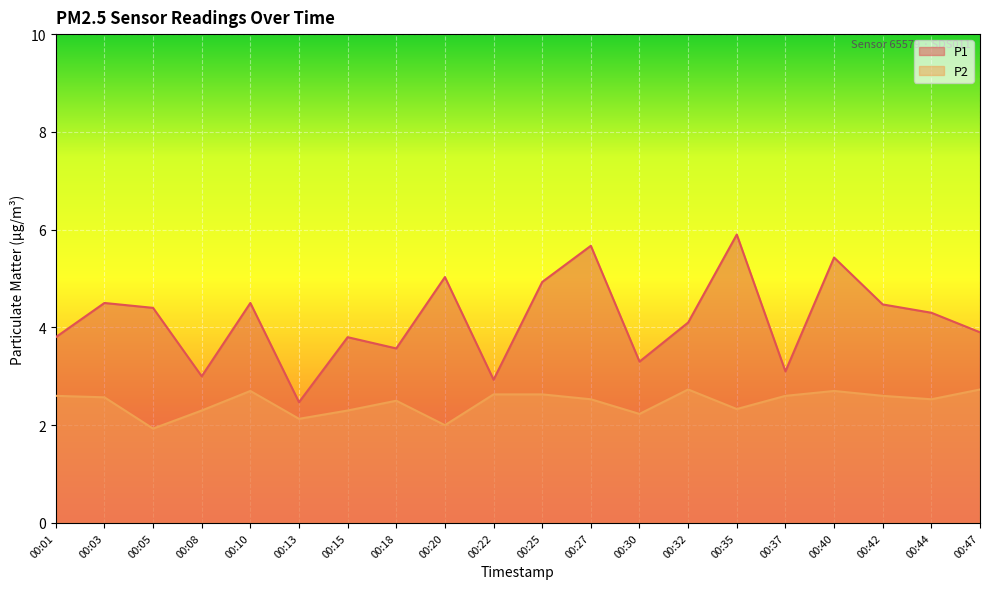

Where is P1 nearest to the value 4?

00:32